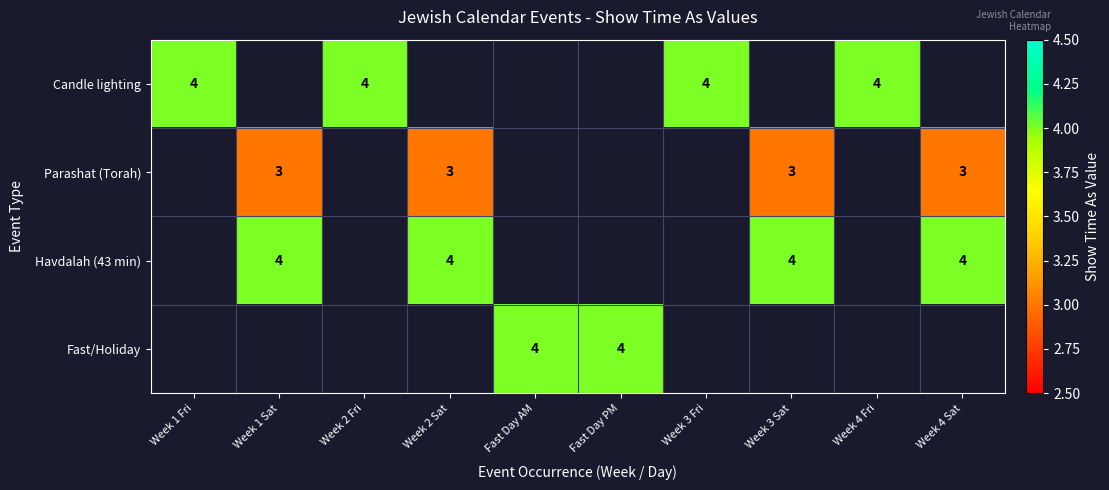

At which category does the chart reach its minimum across all series?

Week 1 Sat